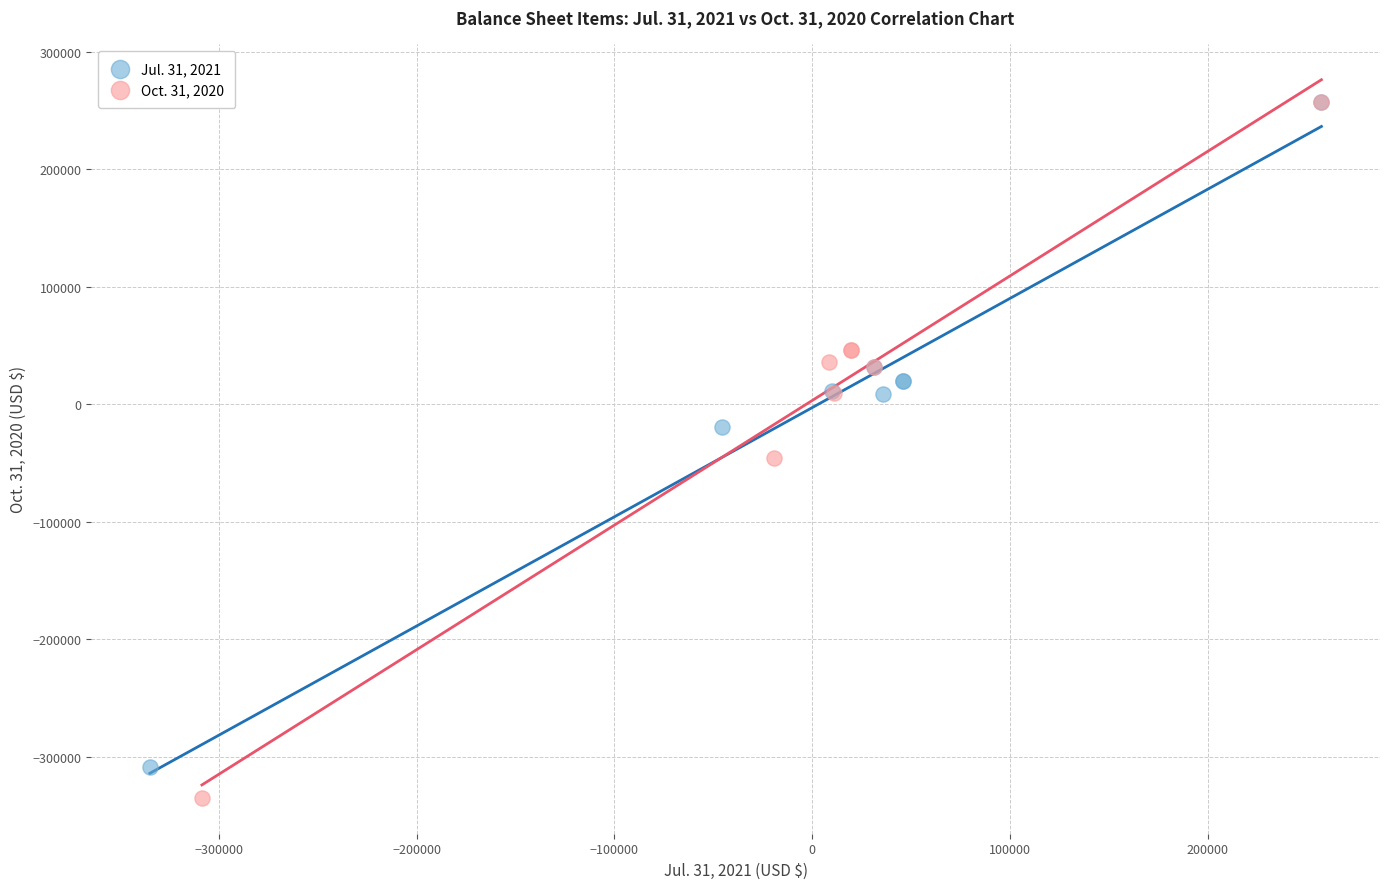

What are all the series names shown in the legend?

Jul. 31, 2021, Oct. 31, 2020